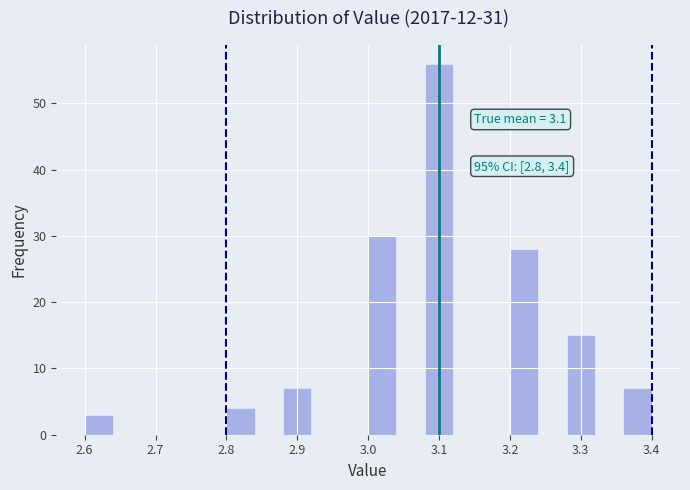

Over which range of the x-axis is the bar tallest?

3.08 to 3.12